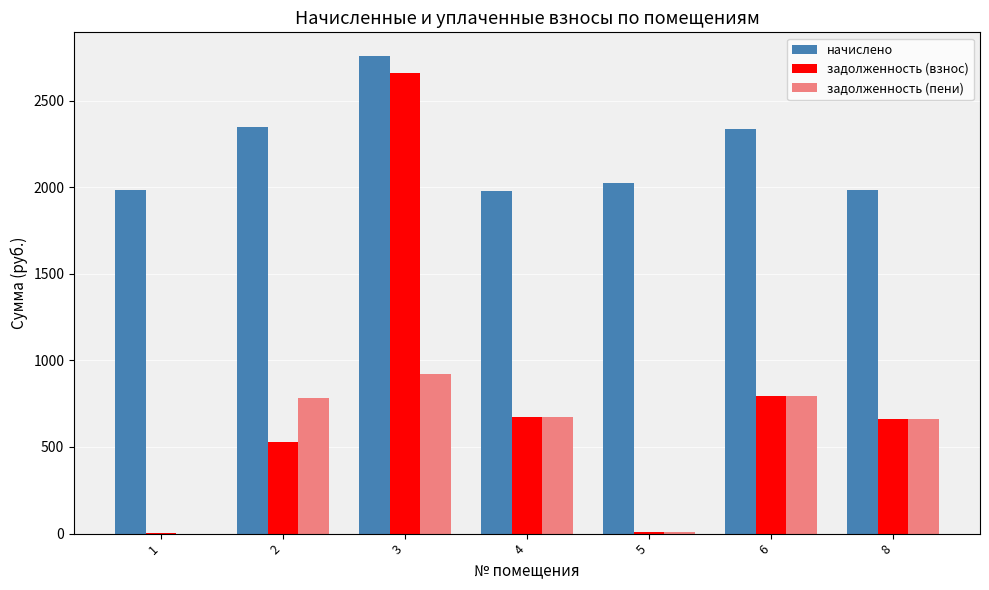

What is the sum of the задолженность (взнос) values at 5 and 3?

2667.0